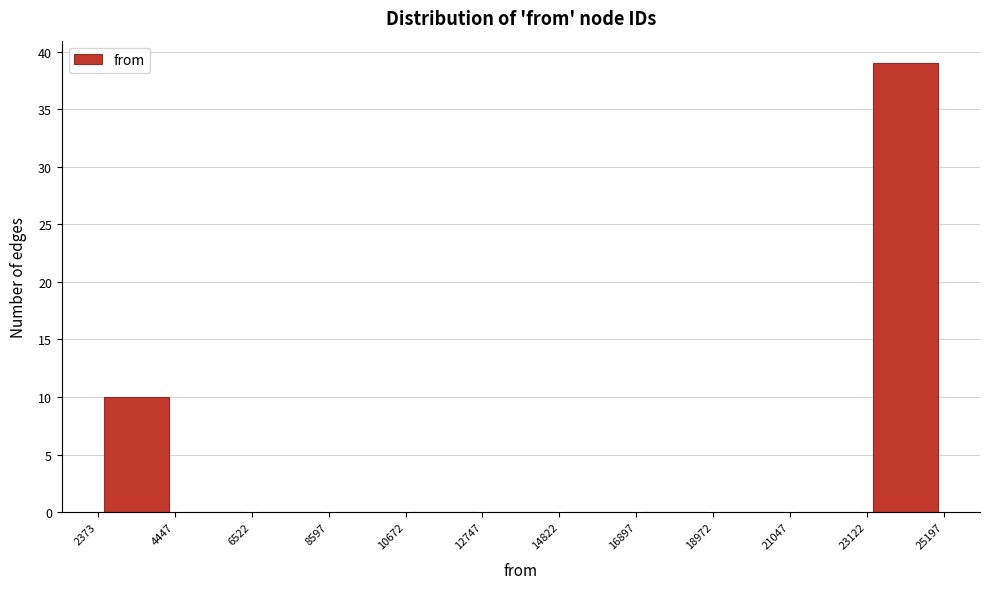

Reading left to right, list every bar in this chart as the range it spans on the x-axis followed by its height. The values are not printed on the chart, so give them approximately, as read against the axis.

2373 to 4447: 10
4447 to 6522: 0
6522 to 8597: 0
8597 to 10672: 0
10672 to 12747: 0
12747 to 14822: 0
14822 to 16897: 0
16897 to 18972: 0
18972 to 21047: 0
21047 to 23122: 0
23122 to 25197: 39